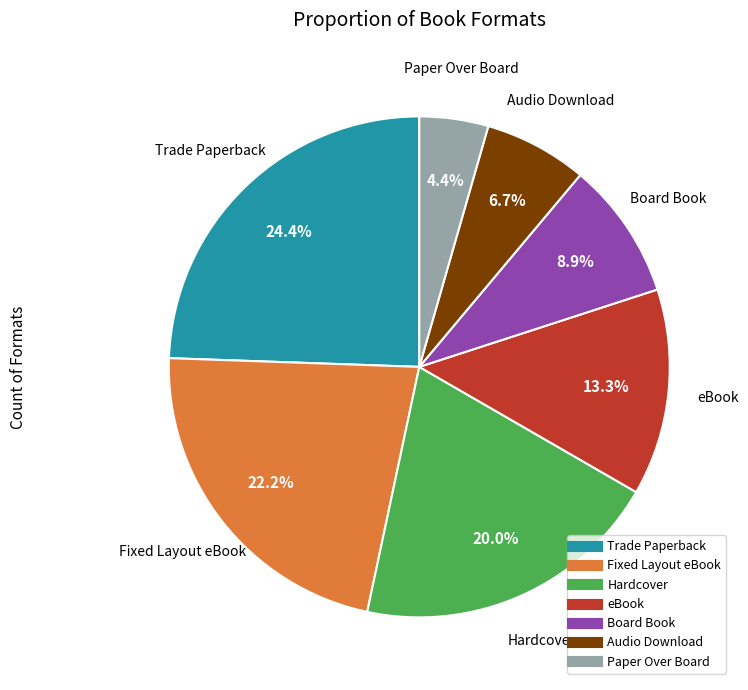

How many segments does this pie chart have?

7